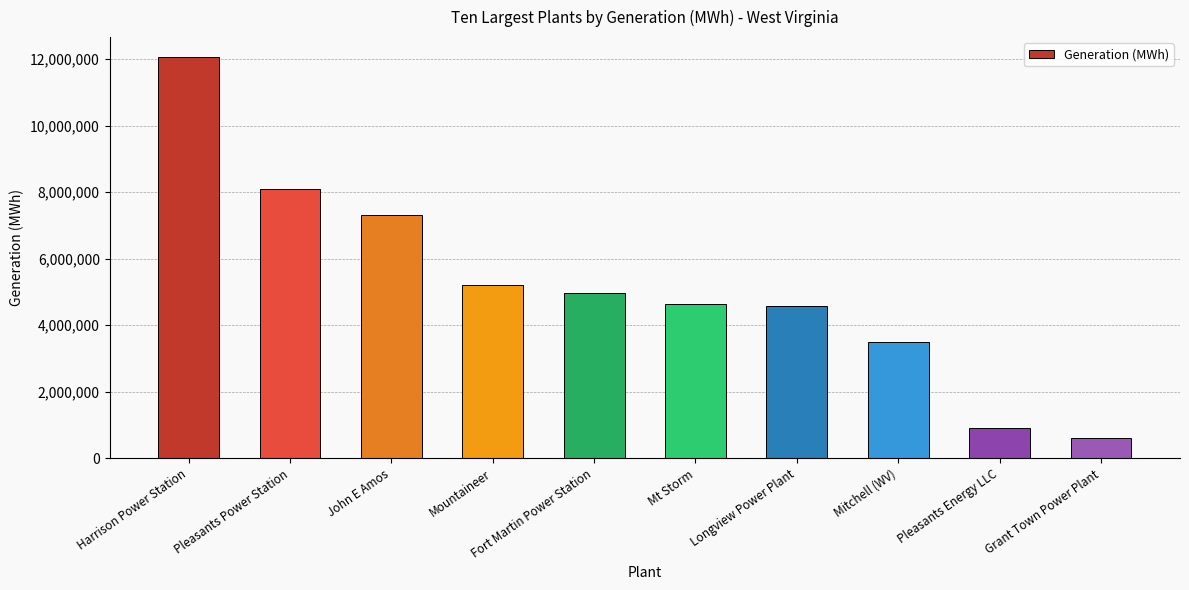

What is the sum of all values?

51843188